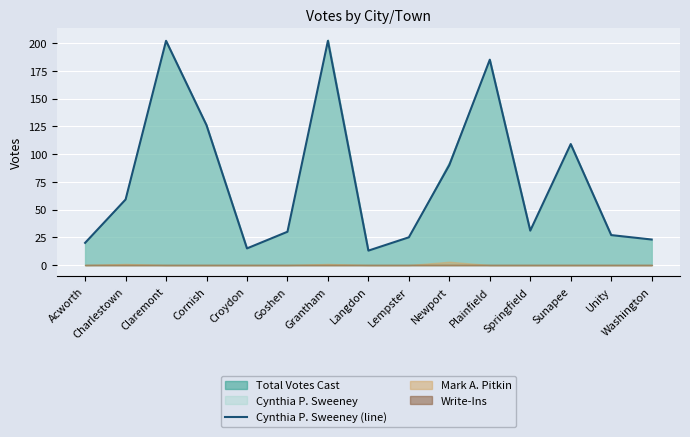

How many interior local peaks (higher than both neighbors) does the data have?

4